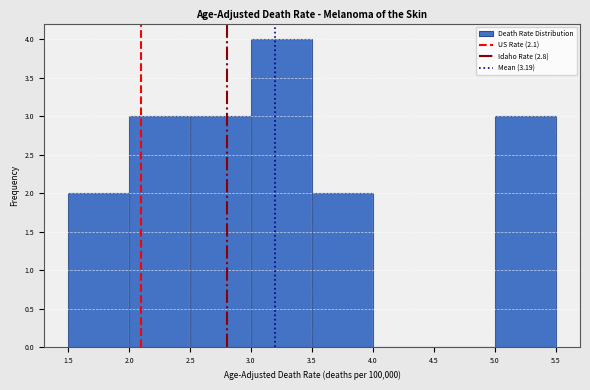

What is the height of the bar covering 2.5 to 3.0 on the x-axis? The values are not printed on the chart, so give them approximately, as read against the axis.

3